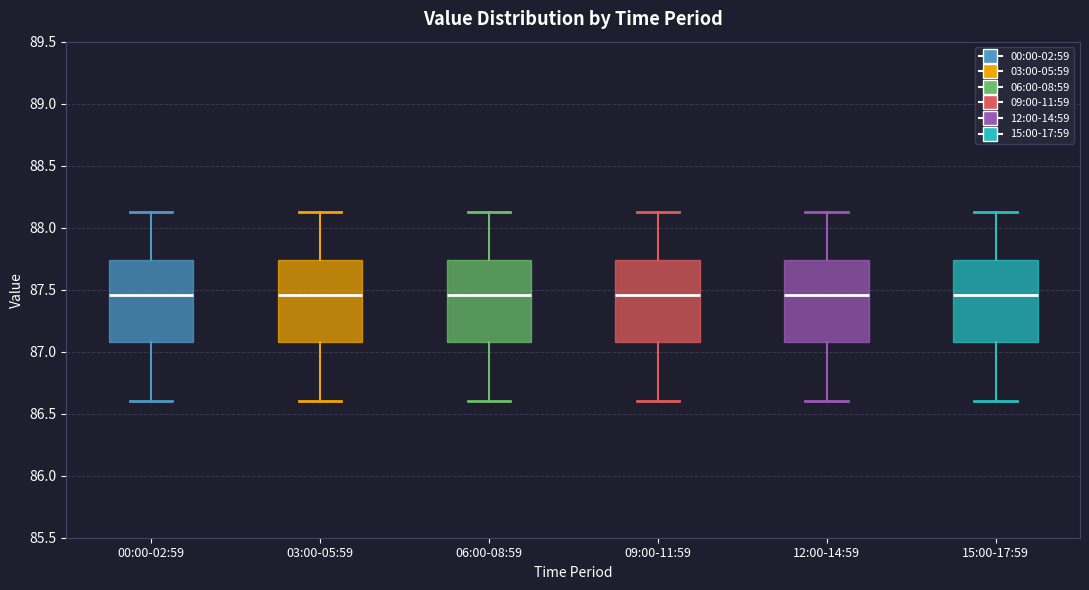

Reading left to right, transcribe this box plot: for each box, give where its median line is, the range the box spans, and where its two whiskers end, as read against the y-axis. The values are not printed on the chart, so give them approximately, as read against the axis.

00:00-02:59: median 87.45, box 87.10 to 87.75, whiskers 86.60 to 88.15
03:00-05:59: median 87.45, box 87.10 to 87.75, whiskers 86.60 to 88.15
06:00-08:59: median 87.45, box 87.10 to 87.75, whiskers 86.60 to 88.15
09:00-11:59: median 87.45, box 87.10 to 87.75, whiskers 86.60 to 88.15
12:00-14:59: median 87.45, box 87.10 to 87.75, whiskers 86.60 to 88.15
15:00-17:59: median 87.45, box 87.10 to 87.75, whiskers 86.60 to 88.15